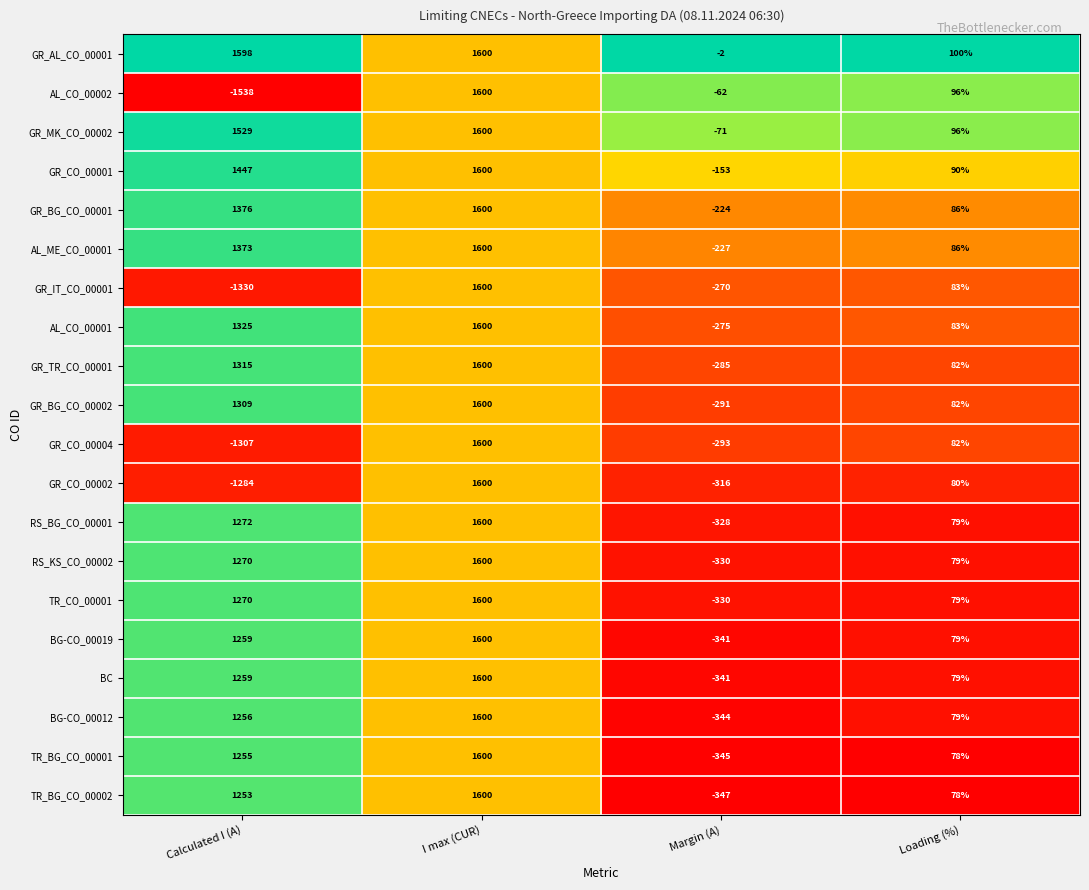

True or false: BC has a value of 1259 at Calculated I (A).

True